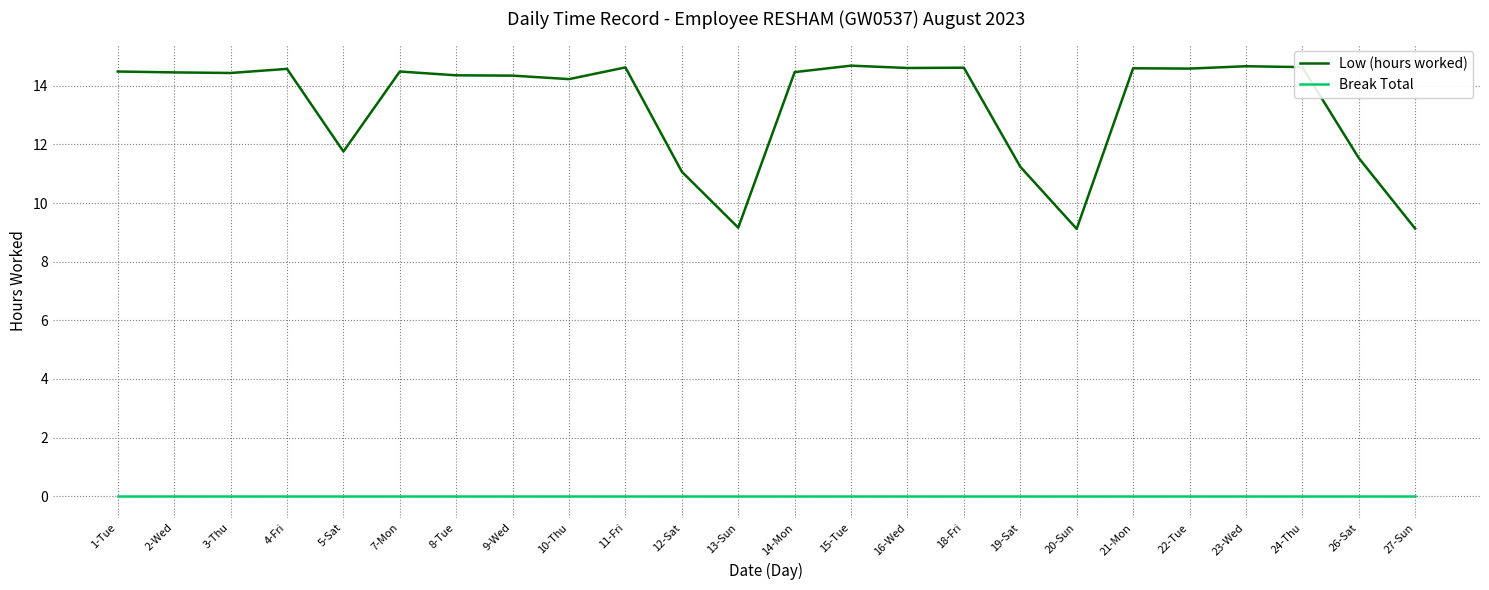

True or false: Break Total and Low (hours worked) cross at least once.

False